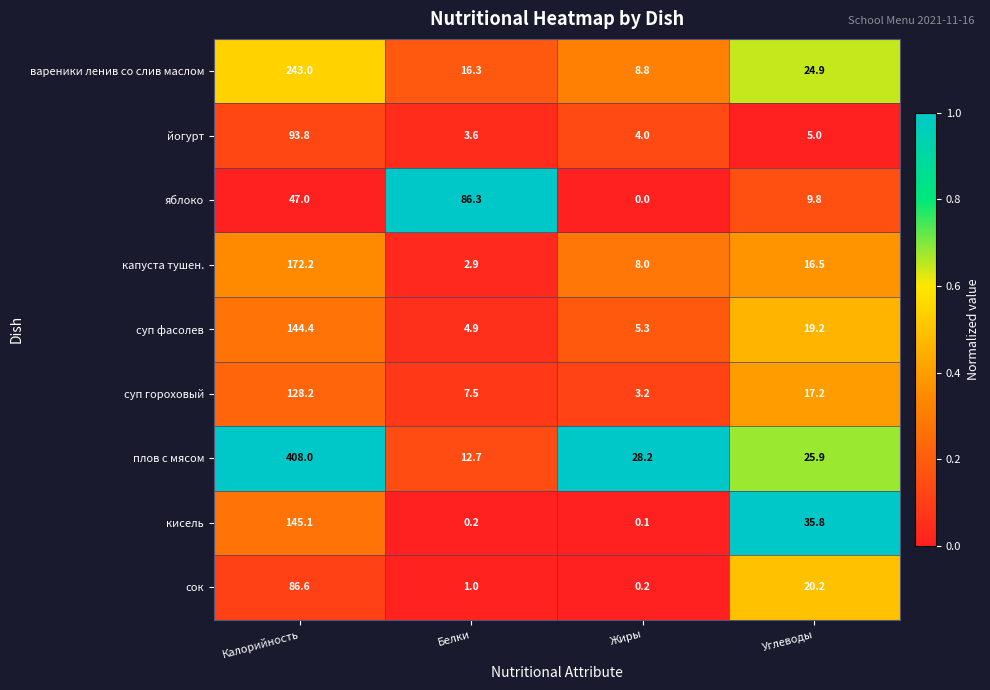

What is the difference between the maximum and minimum values in the яблоко series?

86.3